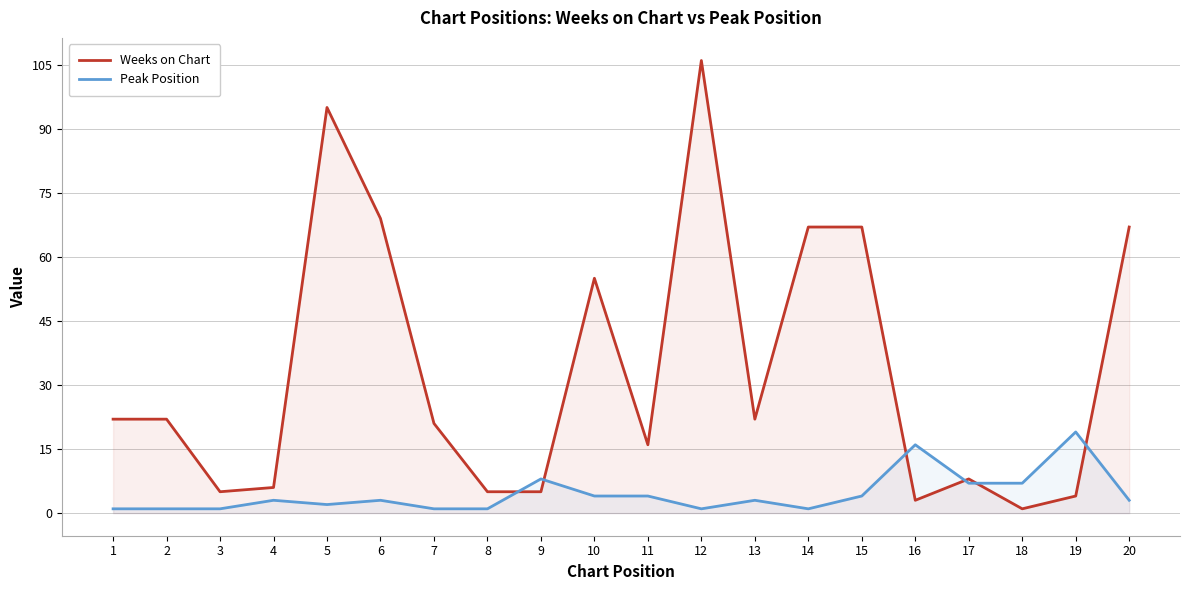

How many lines are shown in the chart?

2